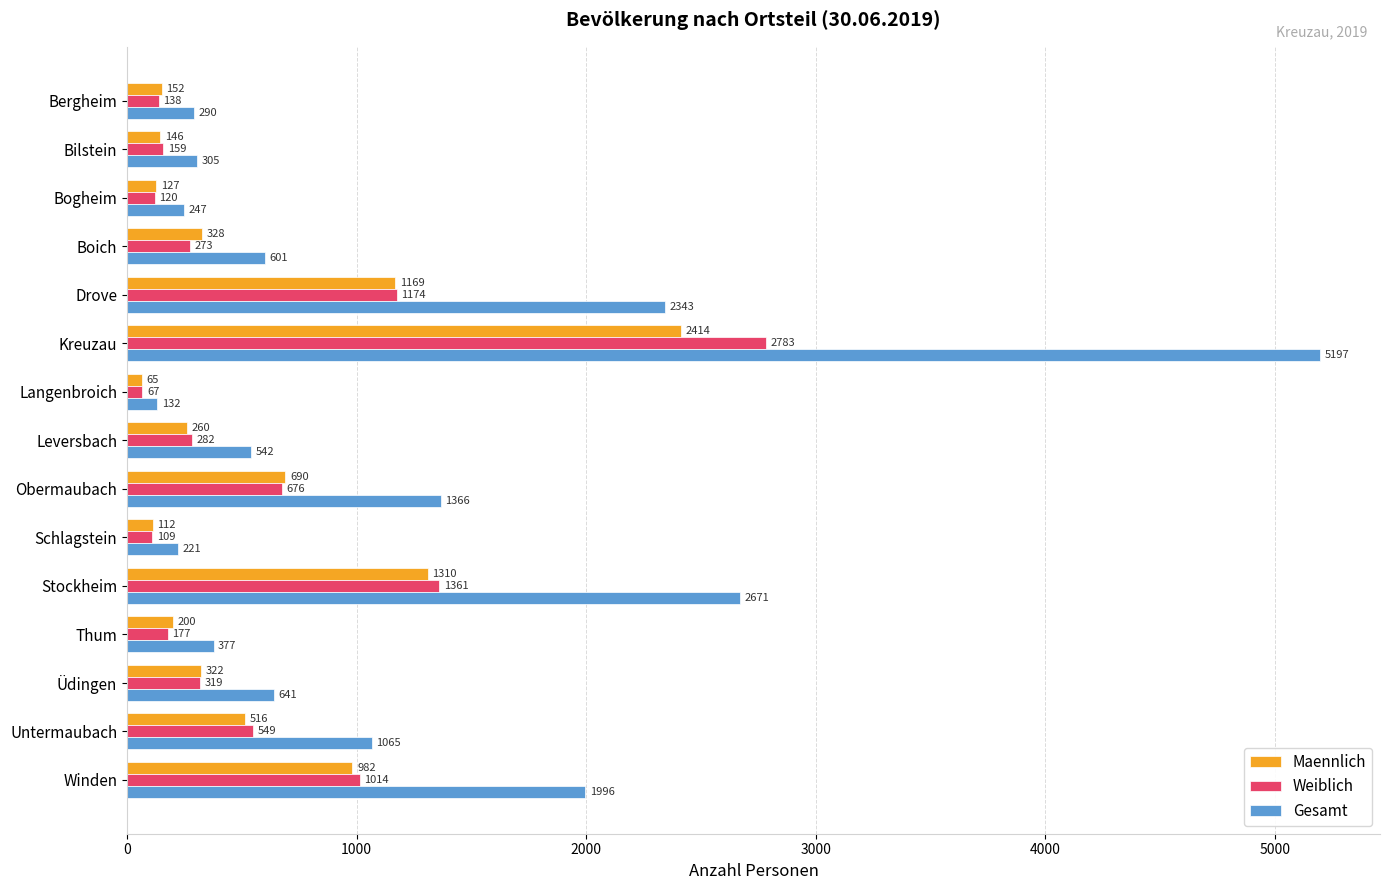

What is the sum of all Maennlich values?

8793